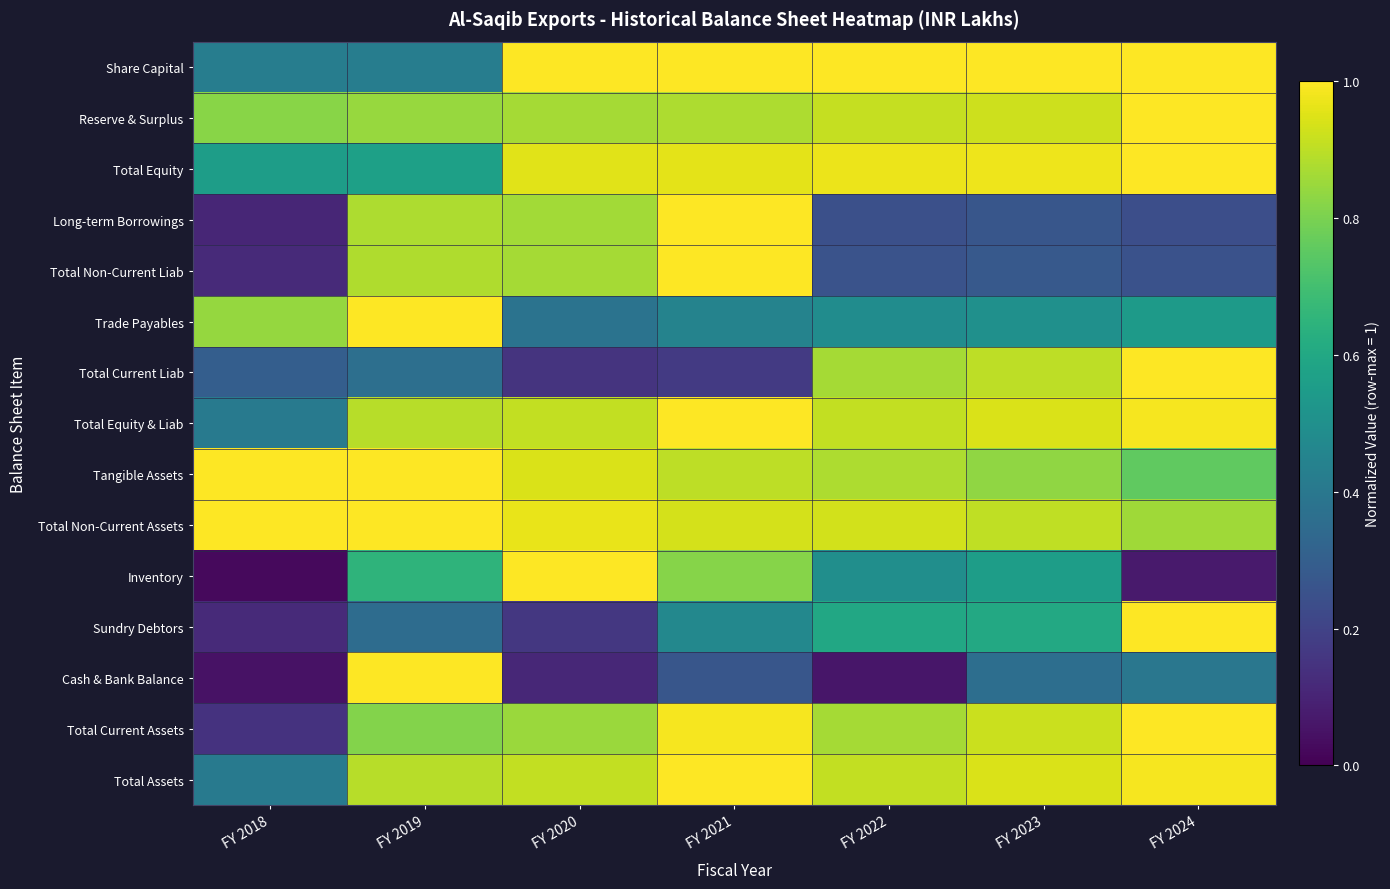

Reading right to left, list all the values displayed in this chart.

Share Capital: FY 2024=1.0	FY 2023=1.0	FY 2022=1.0	FY 2021=1.0	FY 2020=1.0	FY 2019=0.4	FY 2018=0.4
Reserve & Surplus: FY 2024=1.0	FY 2023=0.9	FY 2022=0.9	FY 2021=0.9	FY 2020=0.9	FY 2019=0.8	FY 2018=0.8
Total Equity: FY 2024=1.0	FY 2023=1.0	FY 2022=1.0	FY 2021=1.0	FY 2020=1.0	FY 2019=0.6	FY 2018=0.6
Long-term Borrowings: FY 2024=0.2	FY 2023=0.3	FY 2022=0.2	FY 2021=1.0	FY 2020=0.9	FY 2019=0.9	FY 2018=0.1
Total Non-Current Liab: FY 2024=0.3	FY 2023=0.3	FY 2022=0.3	FY 2021=1.0	FY 2020=0.9	FY 2019=0.9	FY 2018=0.1
Trade Payables: FY 2024=0.5	FY 2023=0.5	FY 2022=0.5	FY 2021=0.4	FY 2020=0.4	FY 2019=1.0	FY 2018=0.8
Total Current Liab: FY 2024=1.0	FY 2023=0.9	FY 2022=0.9	FY 2021=0.2	FY 2020=0.2	FY 2019=0.4	FY 2018=0.3
Total Equity & Liab: FY 2024=1.0	FY 2023=0.9	FY 2022=0.9	FY 2021=1.0	FY 2020=0.9	FY 2019=0.9	FY 2018=0.4
Tangible Assets: FY 2024=0.8	FY 2023=0.8	FY 2022=0.9	FY 2021=0.9	FY 2020=0.9	FY 2019=1.0	FY 2018=1.0
Total Non-Current Assets: FY 2024=0.9	FY 2023=0.9	FY 2022=0.9	FY 2021=0.9	FY 2020=1.0	FY 2019=1.0	FY 2018=1.0
Inventory: FY 2024=0.1	FY 2023=0.6	FY 2022=0.5	FY 2021=0.8	FY 2020=1.0	FY 2019=0.6	FY 2018=0.0
Sundry Debtors: FY 2024=1.0	FY 2023=0.6	FY 2022=0.6	FY 2021=0.5	FY 2020=0.2	FY 2019=0.4	FY 2018=0.1
Cash & Bank Balance: FY 2024=0.4	FY 2023=0.4	FY 2022=0.1	FY 2021=0.3	FY 2020=0.1	FY 2019=1.0	FY 2018=0.0
Total Current Assets: FY 2024=1.0	FY 2023=0.9	FY 2022=0.9	FY 2021=1.0	FY 2020=0.8	FY 2019=0.8	FY 2018=0.1
Total Assets: FY 2024=1.0	FY 2023=0.9	FY 2022=0.9	FY 2021=1.0	FY 2020=0.9	FY 2019=0.9	FY 2018=0.4